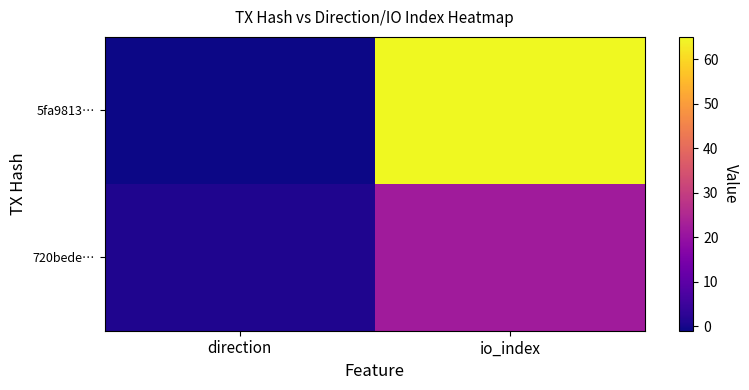

Rank the series by their average value, from highest to lowest.

5fa9813…, 720bede…